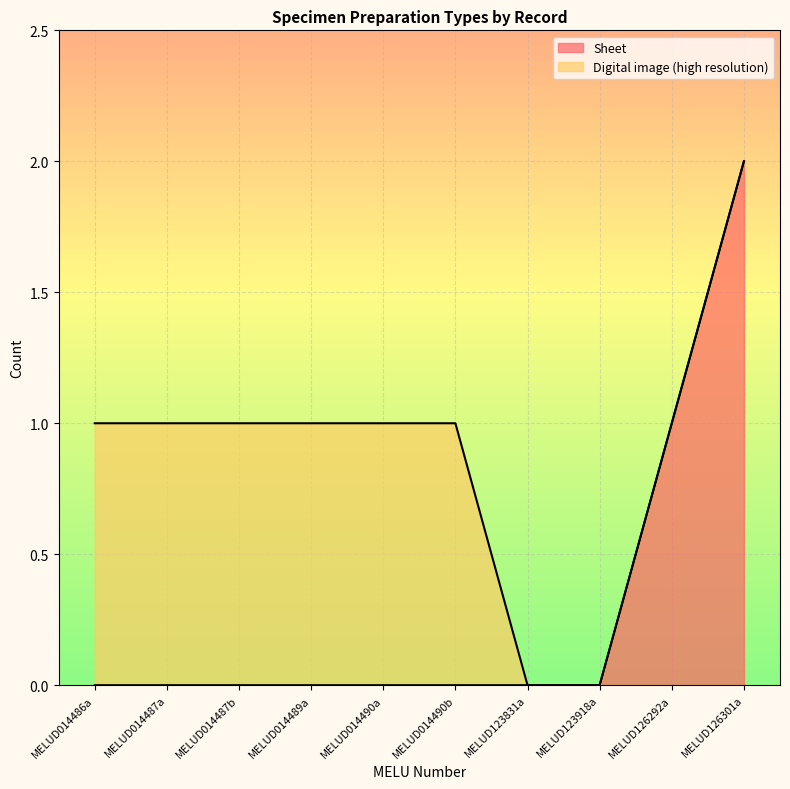

The chart shows a value of 0 at MELUD123918a. True or false?

True